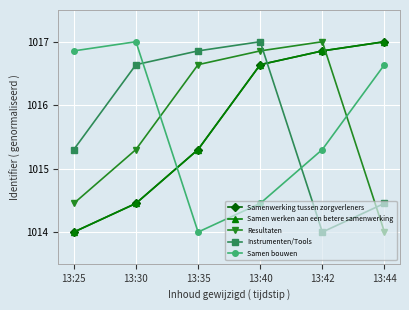

Is this an area chart (filled region under the line)?

No